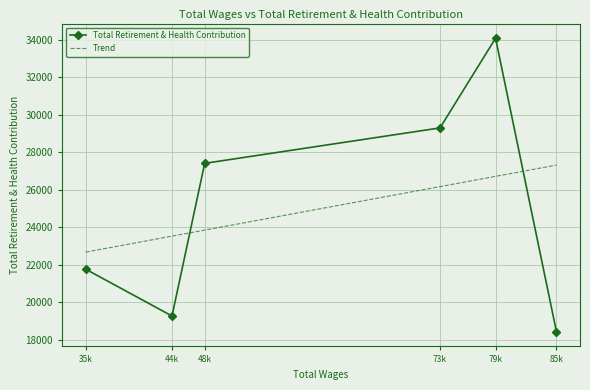

What is the change in value from 79121.0 to 44962.0?

-14830